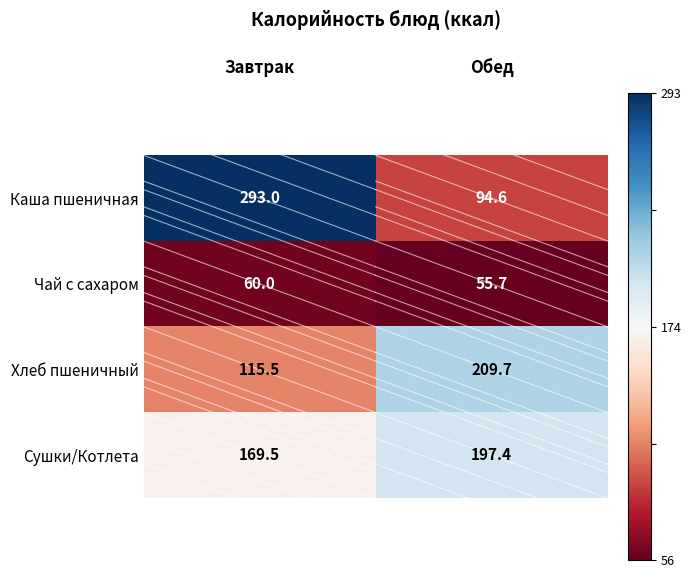

How many distinct data groups are displayed?

4